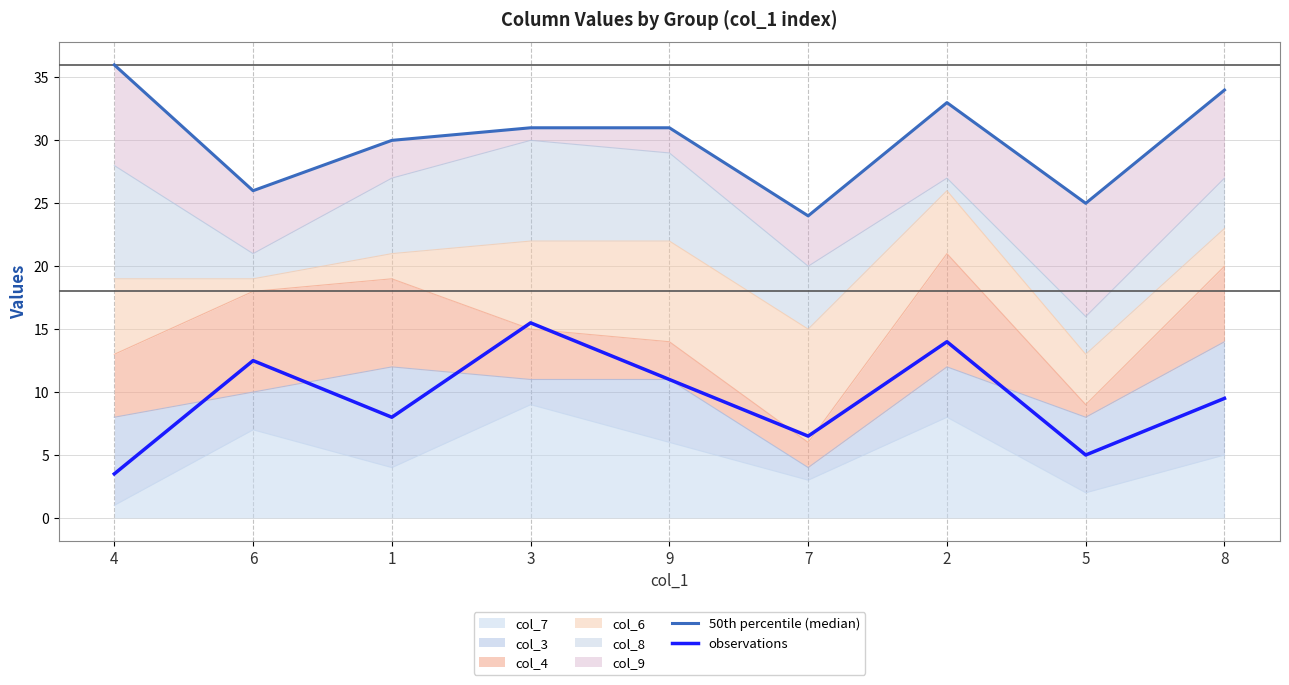

What is the highest value of the 50th percentile (median) series?

36.0